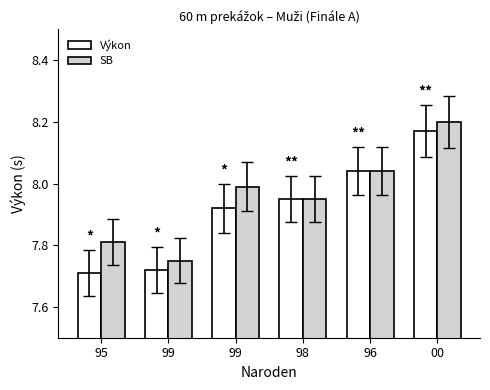

How many bars are there in each group?

2